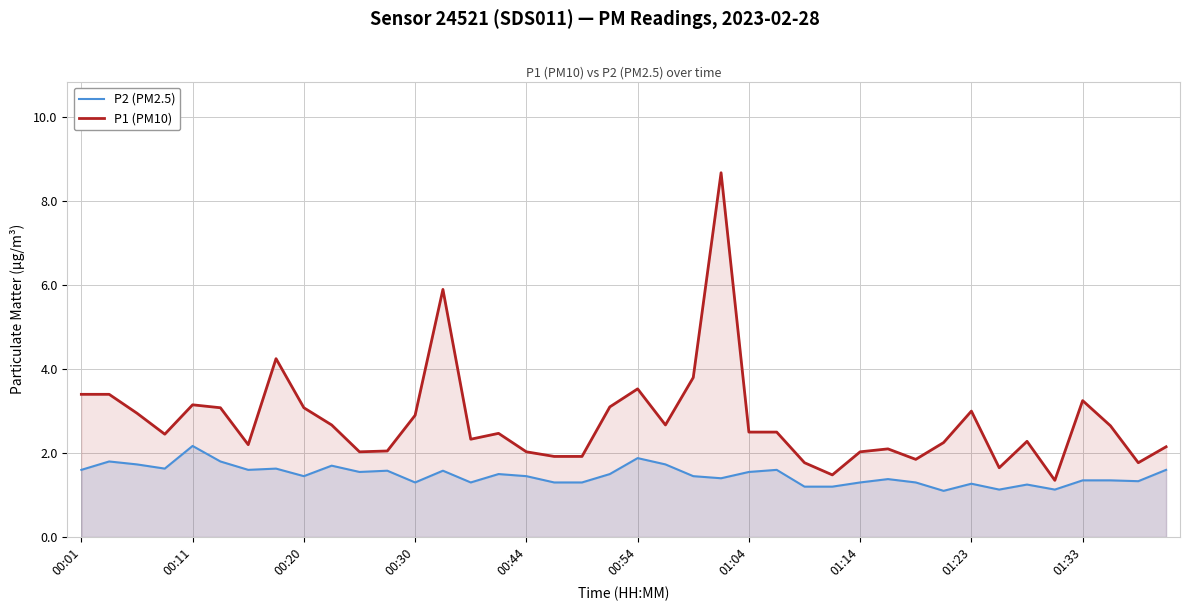

In P1 (PM10), how many points are lower than both neighbors (excluding endpoints)?

10